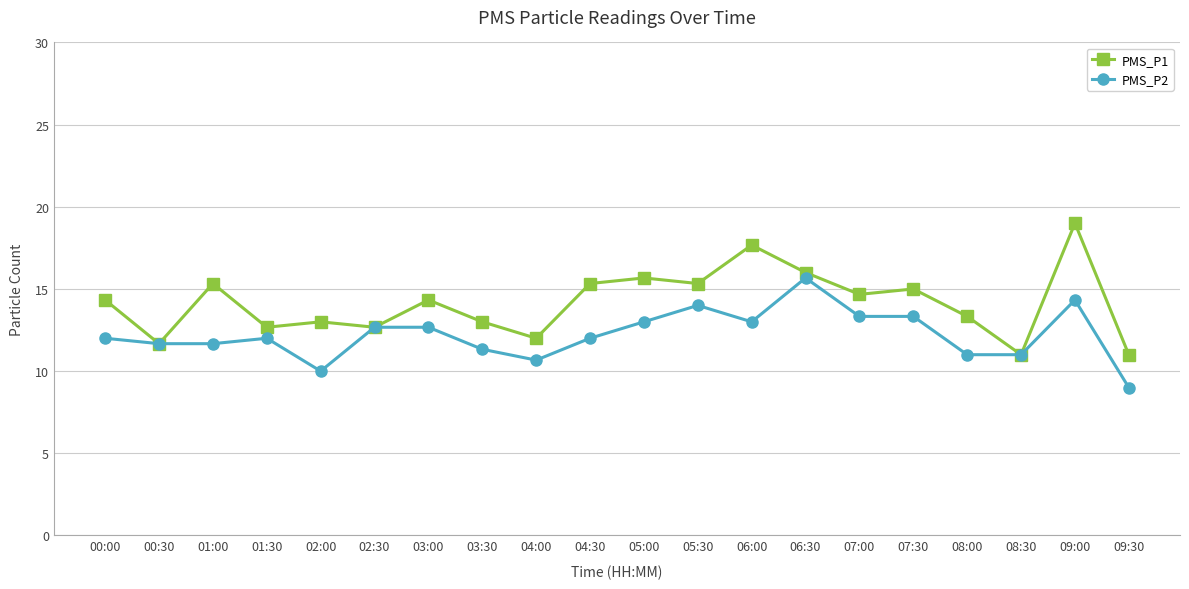

What value does the PMS_P2 series have at 08:30?

11.0